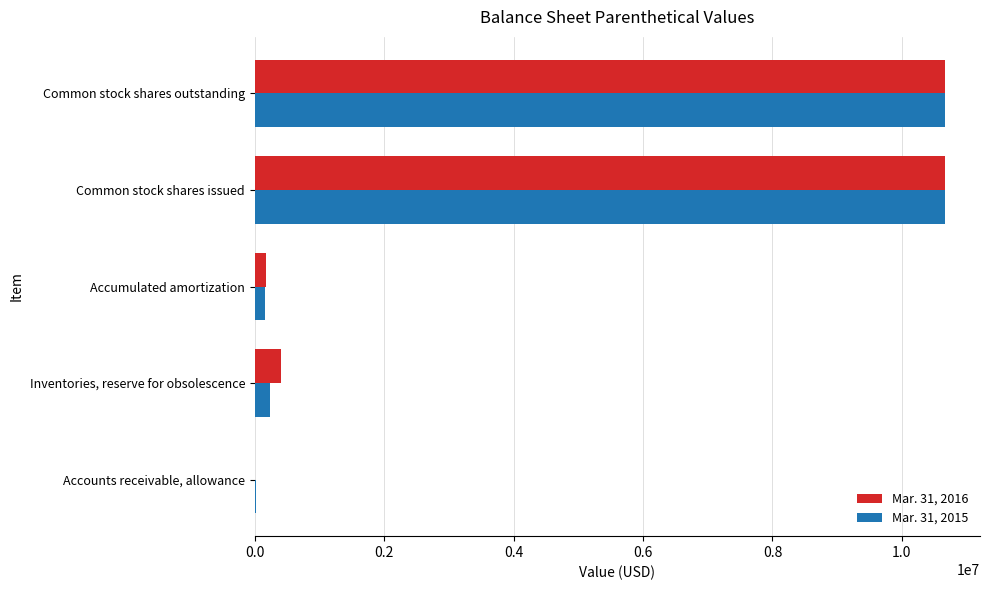

What is the sum of all Mar. 31, 2016 values?

21944767